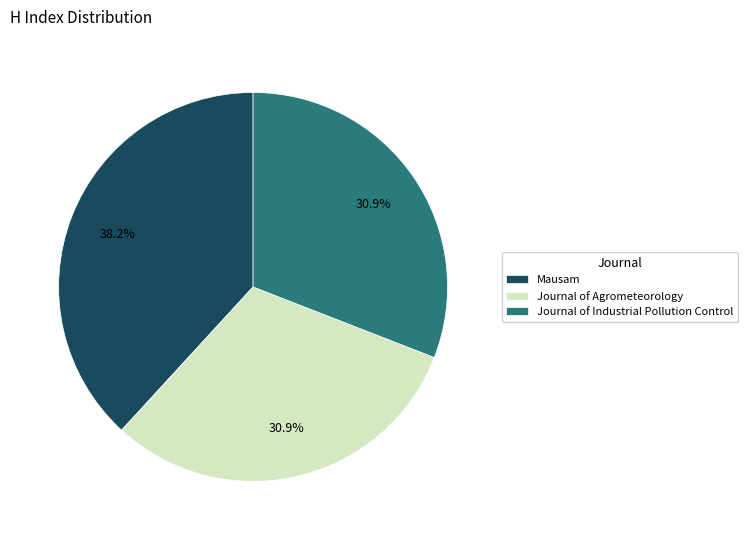

Is there any slice that represents more than half of the pie?

No